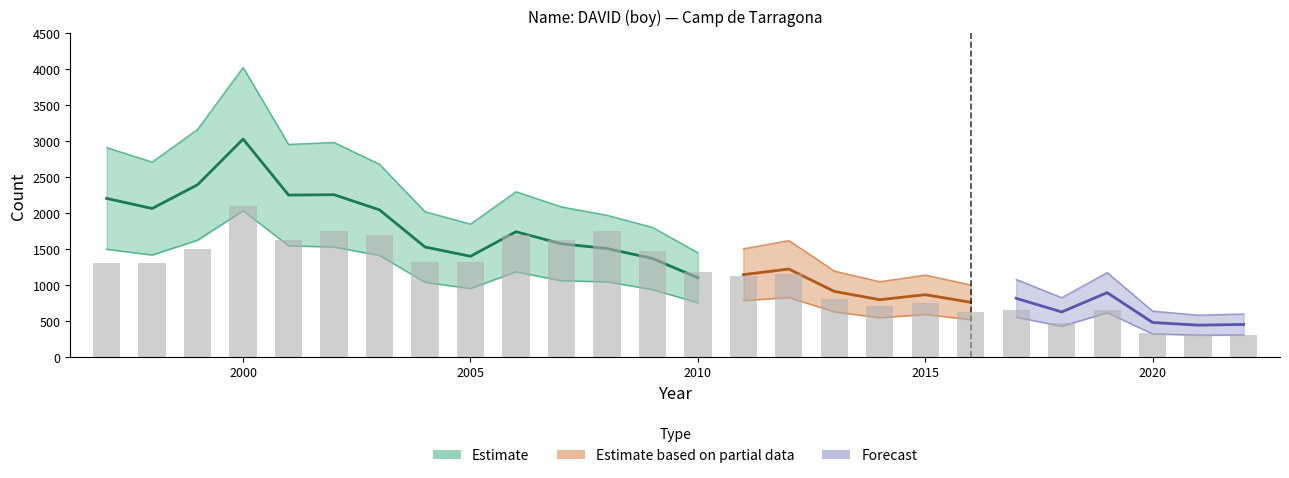

At which label does out. Boys reach its peak?

2000